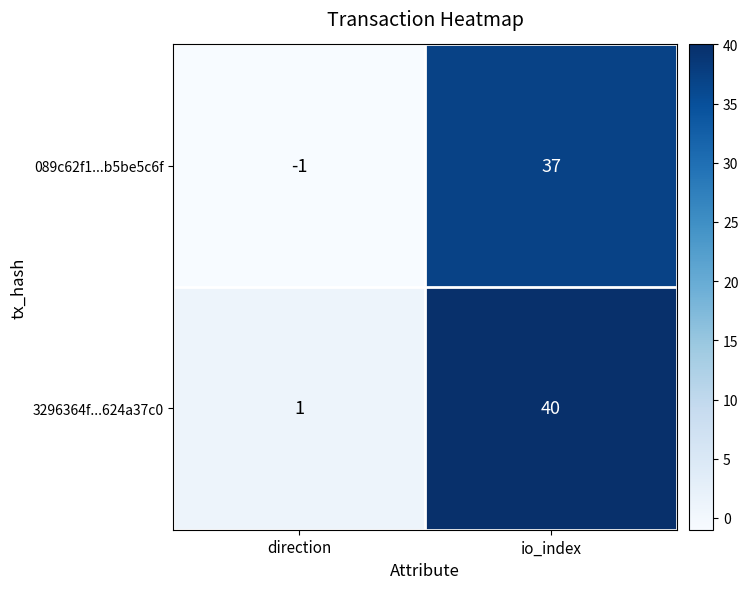

True or false: 089c62f1...b5be5c6f has a value of 25 at io_index.

False